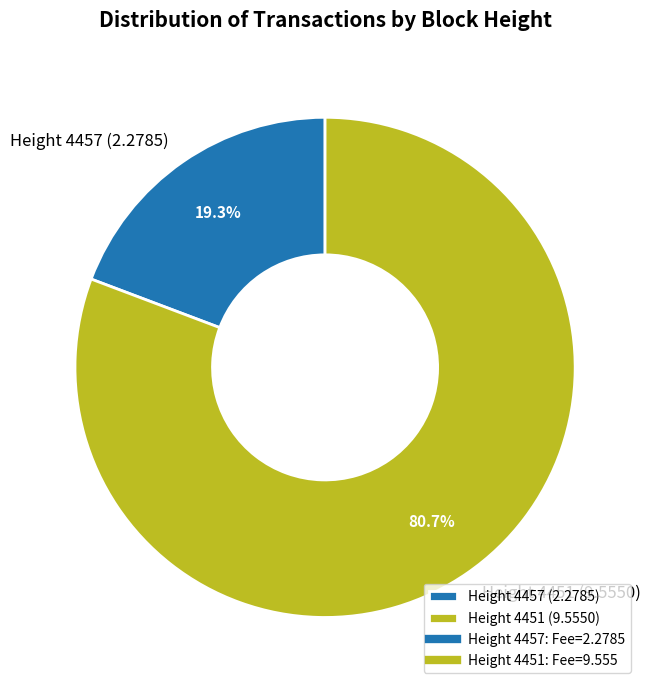

What is the ratio of the value at Height 4451 (9.5550) to the value at Height 4457 (2.2785)?

4.2